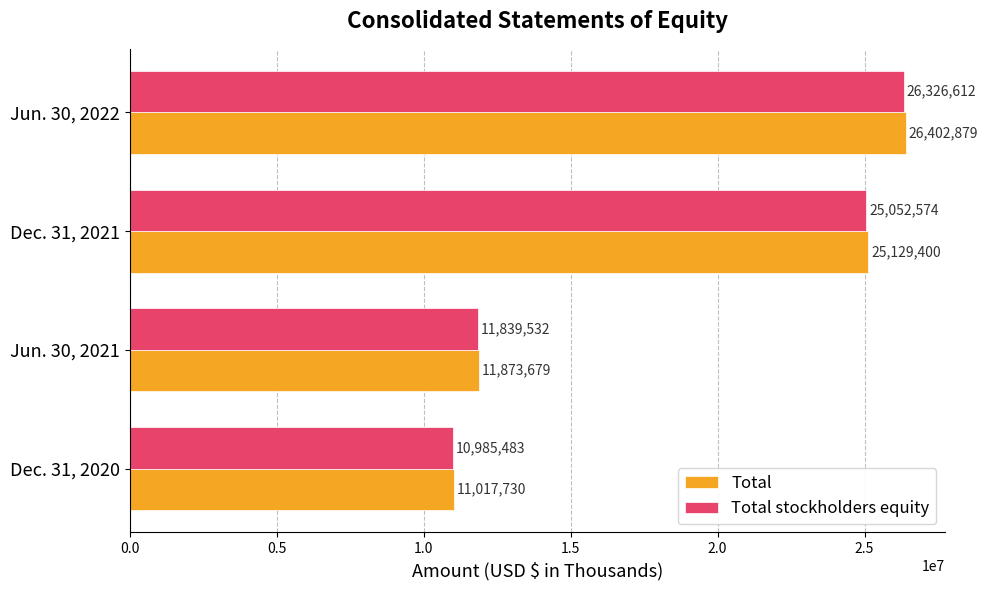

What is the spread (max minus min) of values at Jun. 30, 2022?

76267